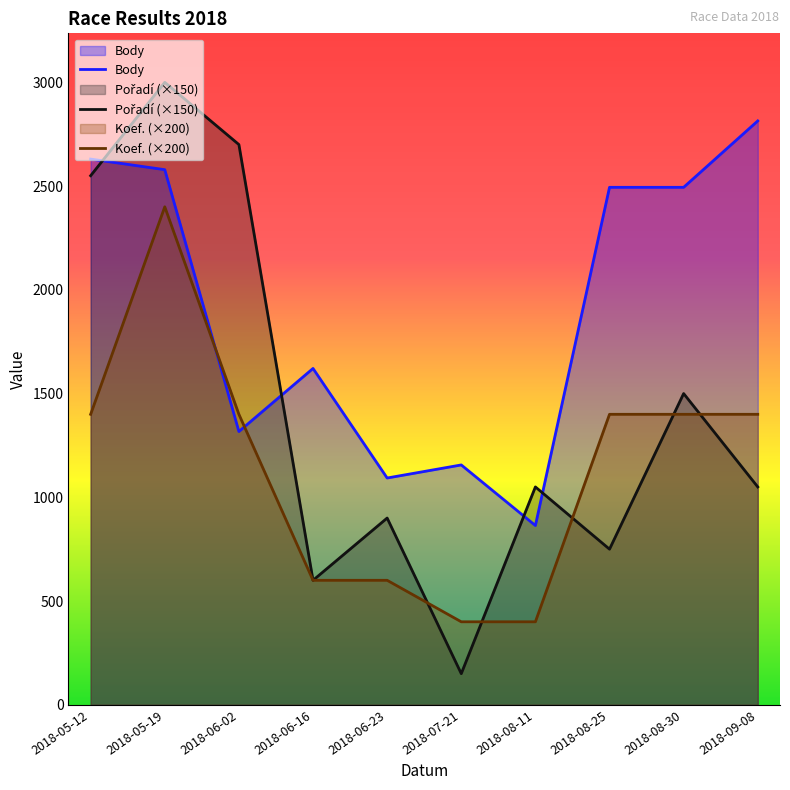

True or false: Body has more than 1 points higher than both neighbors.

True